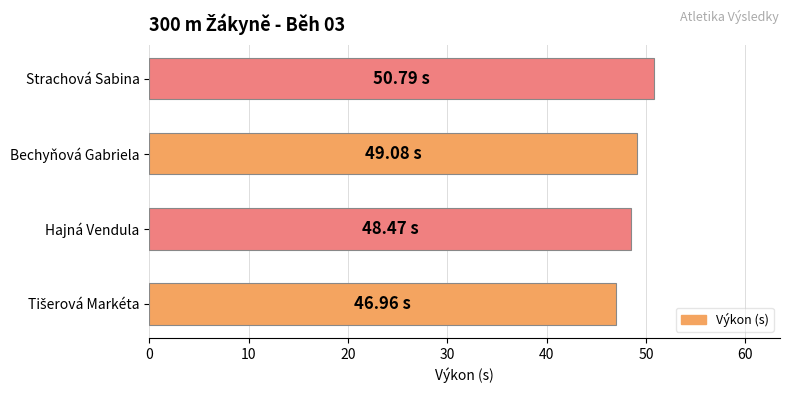

What is the average value?

48.8